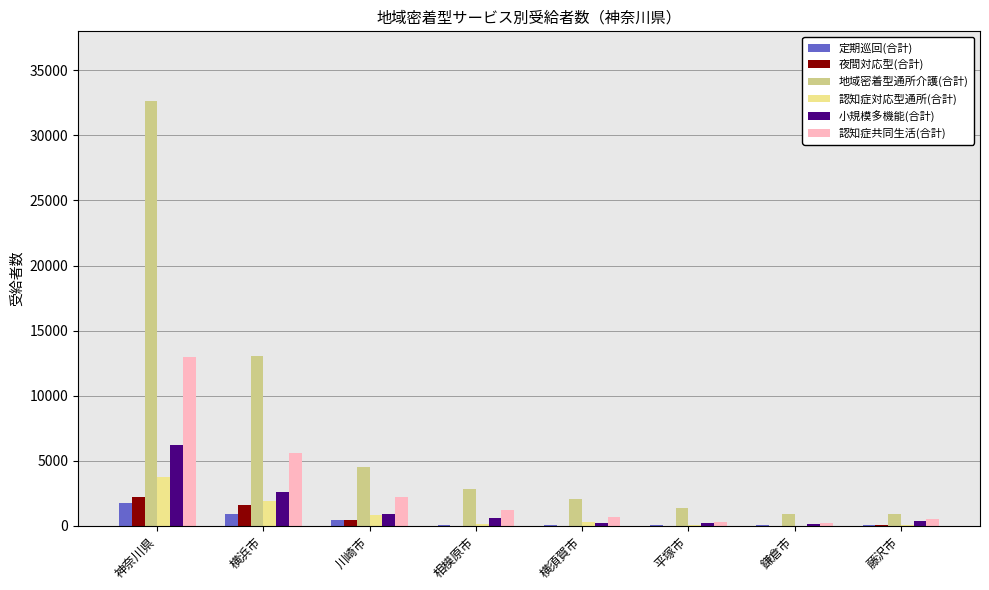

Which category has the highest value across all series?

神奈川県